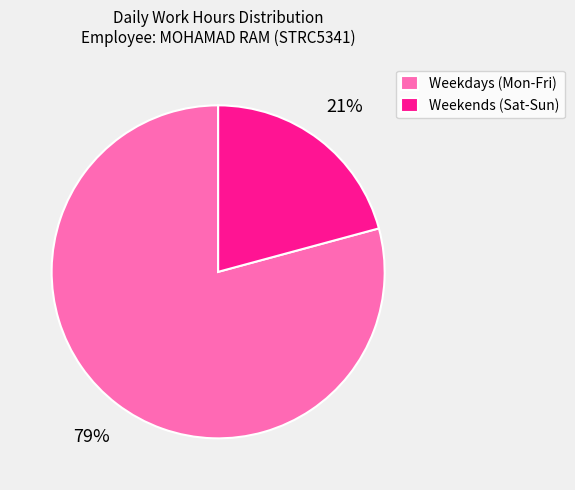

Is there any slice that represents more than half of the pie?

Yes